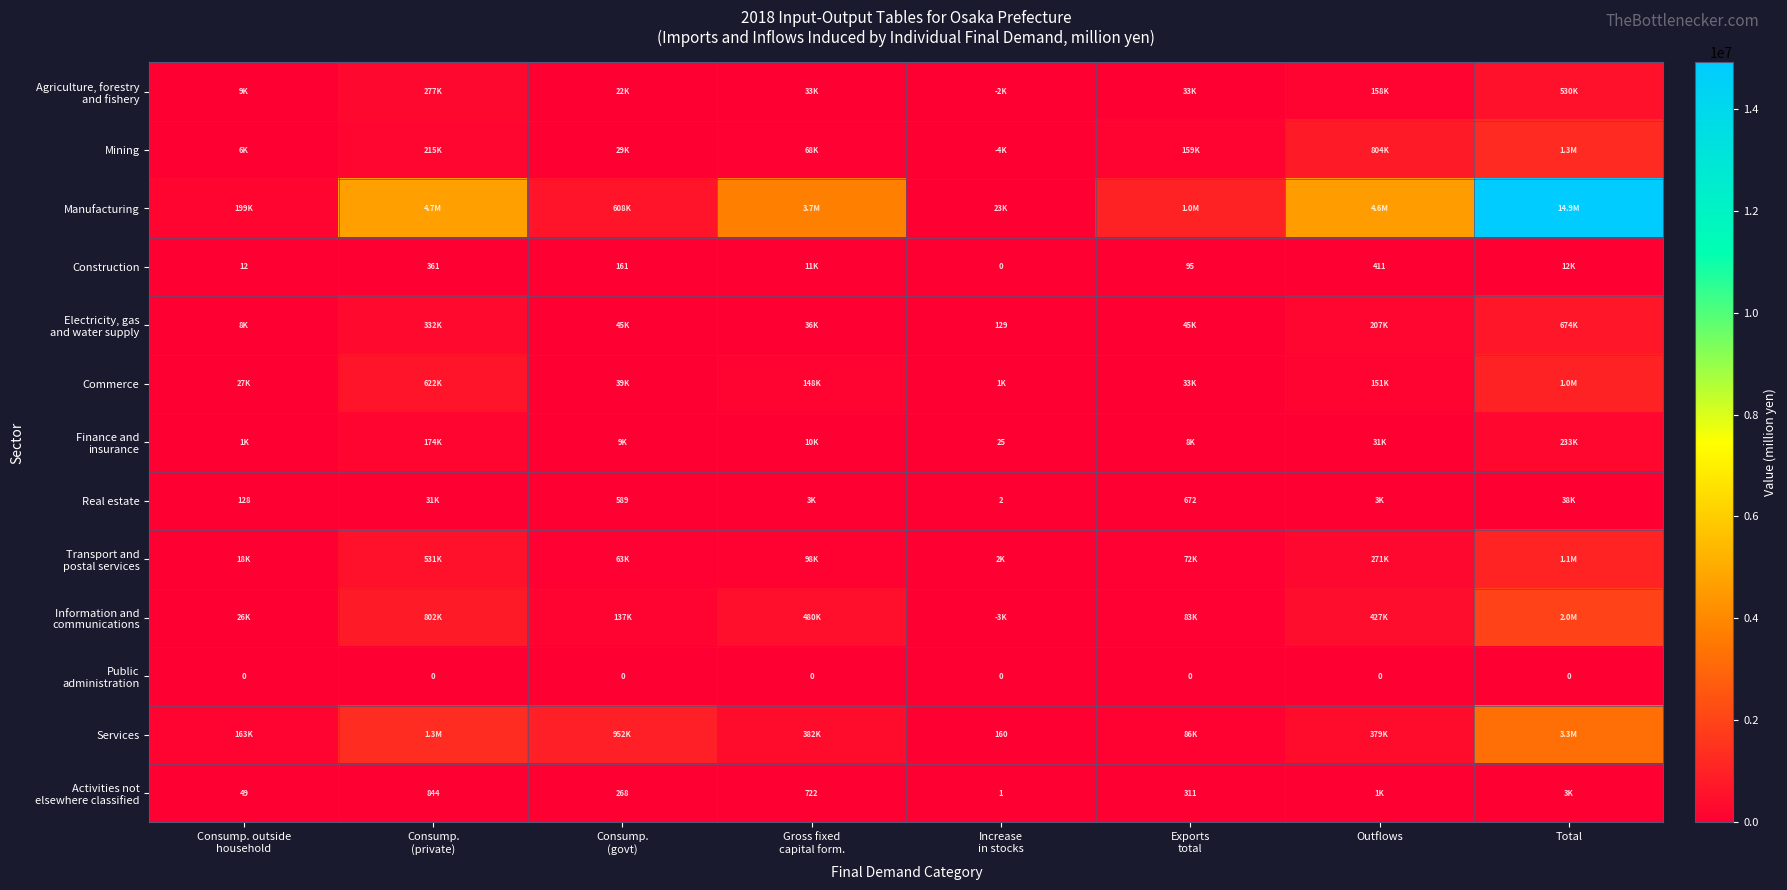

How many positive values does the Agriculture, forestry and fishery series have?

7